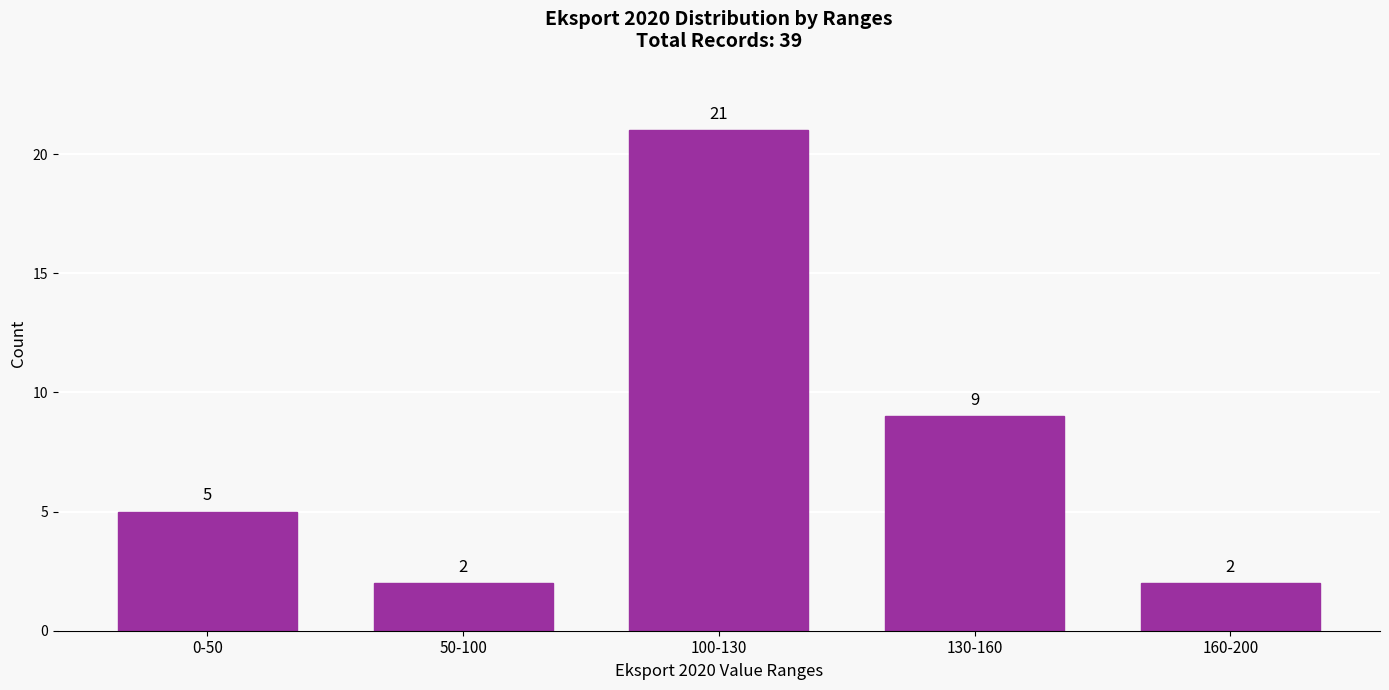

Reading right to left, extract all data points from this chart.

2	9	21	2	5